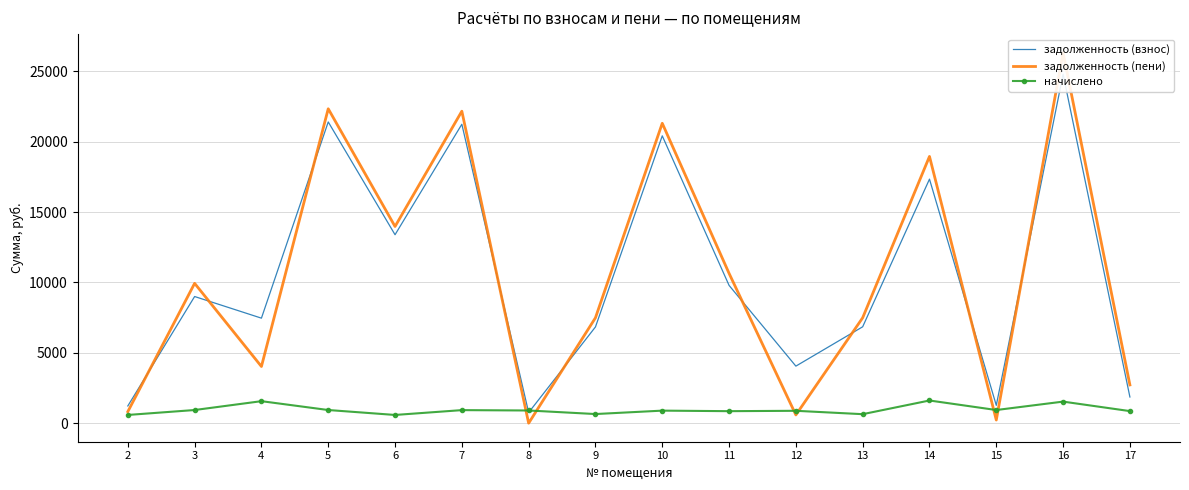

The начислено series shows 1564.8 at 4. True or false?

True